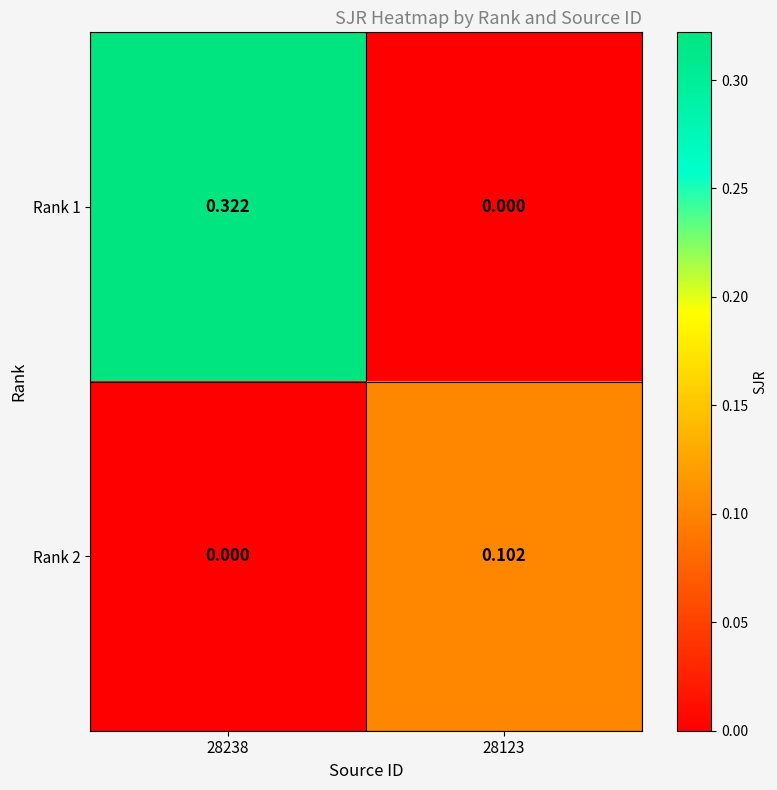

Is the value of Rank 2 at 28123 greater than the value of Rank 1 at 28123?

Yes